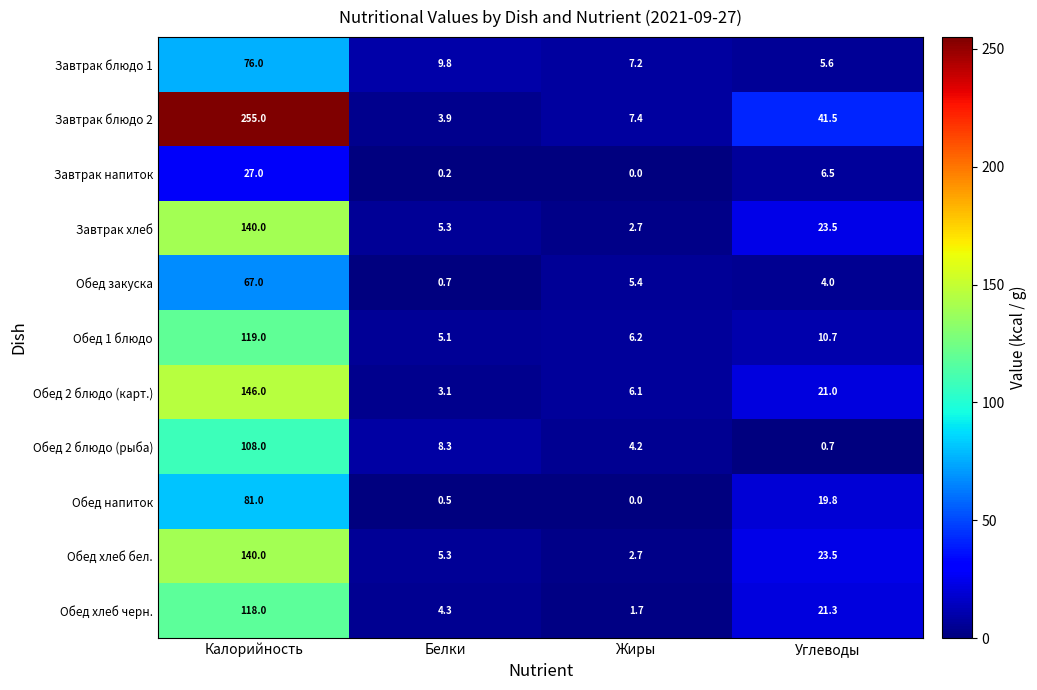

Rank the categories by Обед 2 блюдо (карт.) value from lowest to highest.

Белки, Жиры, Углеводы, Калорийность